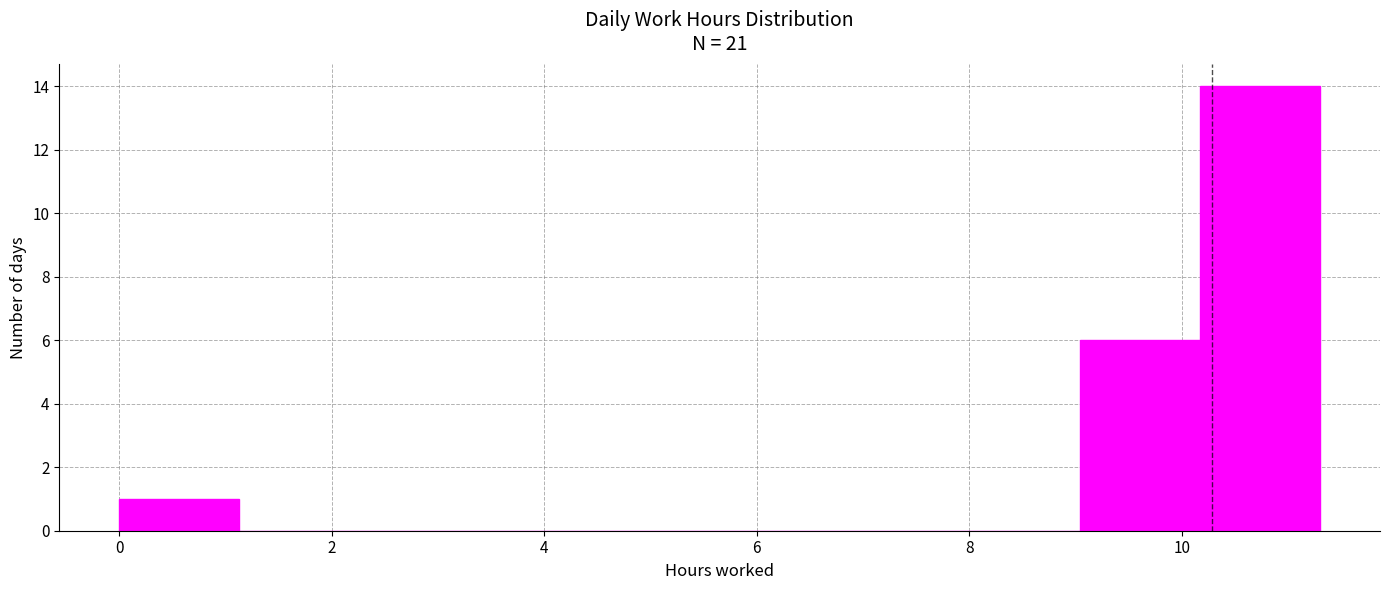

Reading left to right, transcribe this chart: for each bar, give the range it covers on the x-axis and its height. Neither the bar edges nor the heights are printed on the chart, so give them approximately, as read against the axes.

0.0 to 1.2: 1
1.2 to 2.2: 0
2.2 to 3.4: 0
3.4 to 4.6: 0
4.6 to 5.6: 0
5.6 to 6.8: 0
6.8 to 8.0: 0
8.0 to 9.0: 0
9.0 to 10.2: 6
10.2 to 11.4: 14